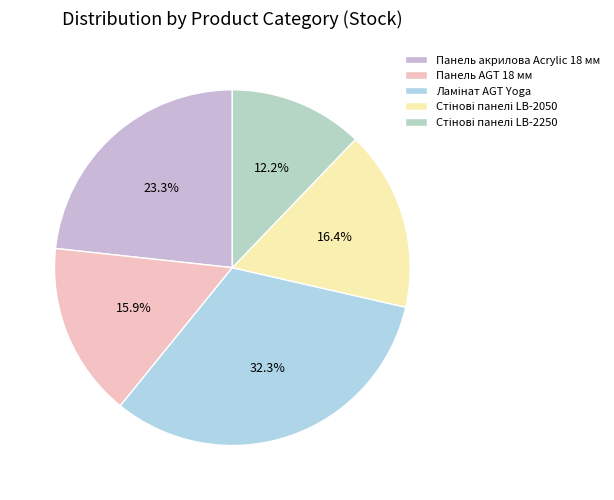

To the nearest percent, what portion does Панель AGT 18 мм represent?

16%